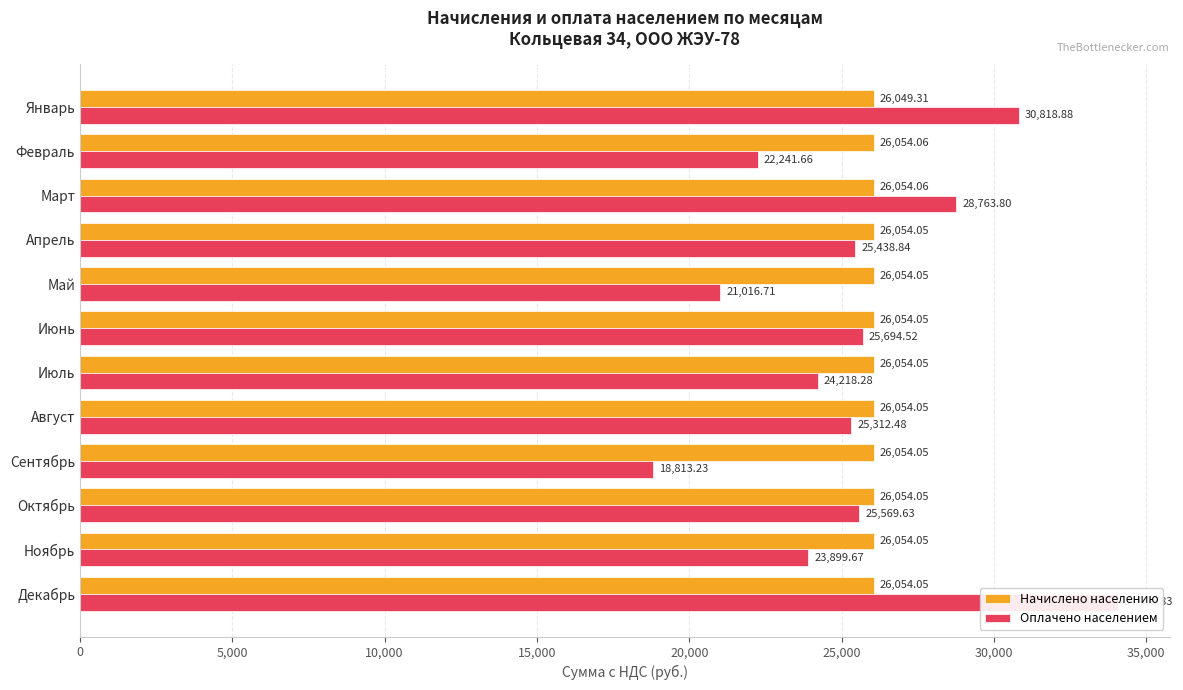

The Начислено населению series shows 38698.7 at Май. True or false?

False